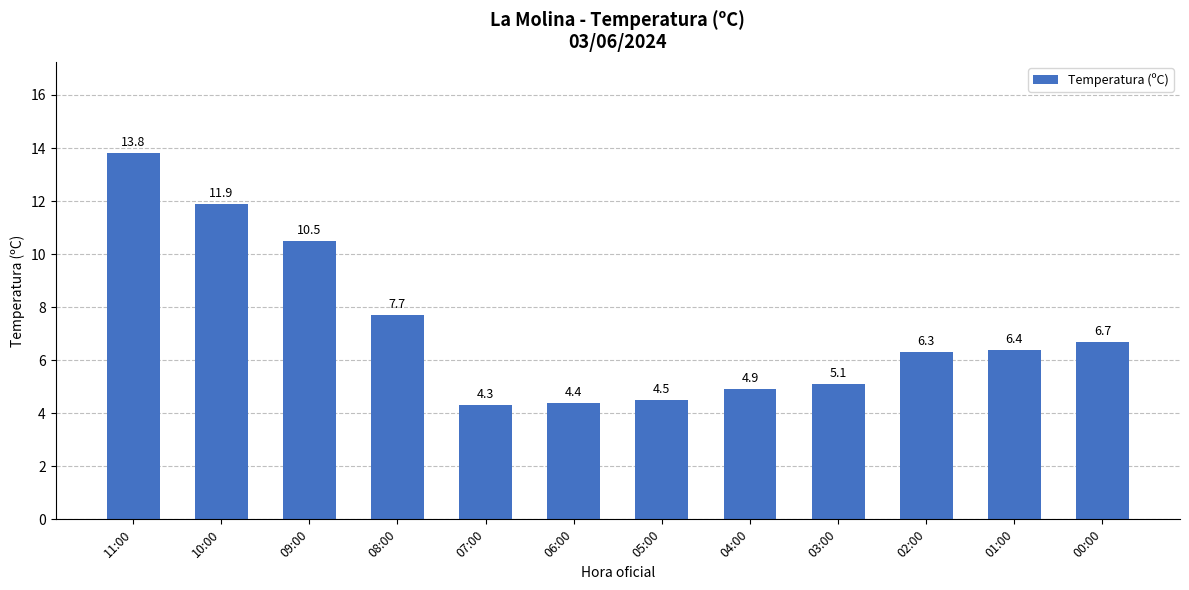

Rank the categories by value from lowest to highest.

07:00, 06:00, 05:00, 04:00, 03:00, 02:00, 01:00, 00:00, 08:00, 09:00, 10:00, 11:00